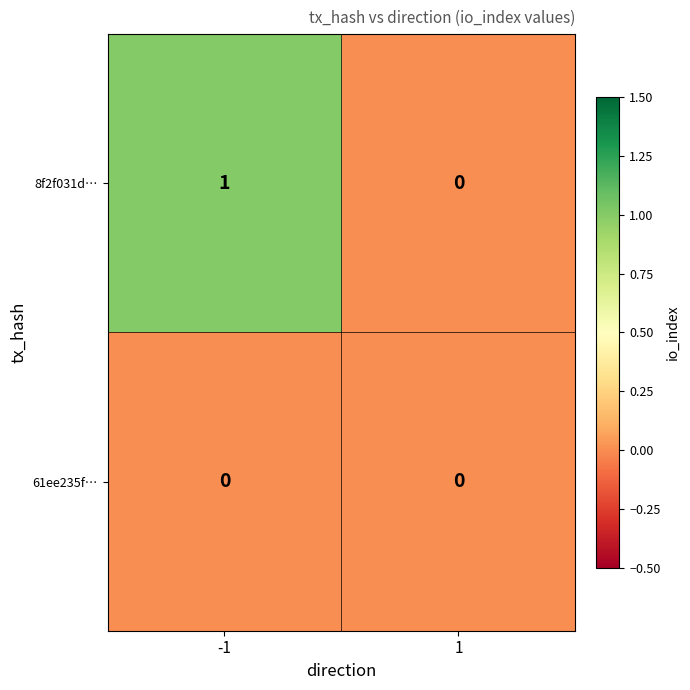

Between -1 and 1, which series saw the biggest shift?

8f2f031d…